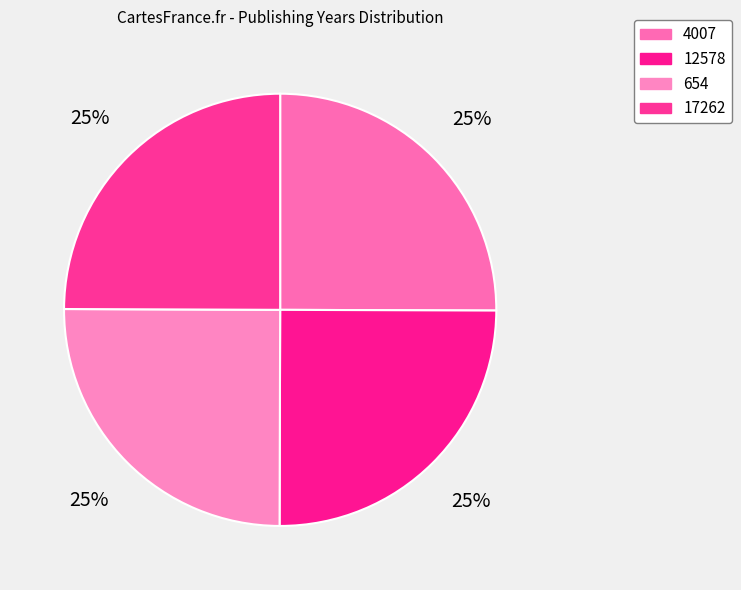

Does 12578 account for over 50% of the chart?

No